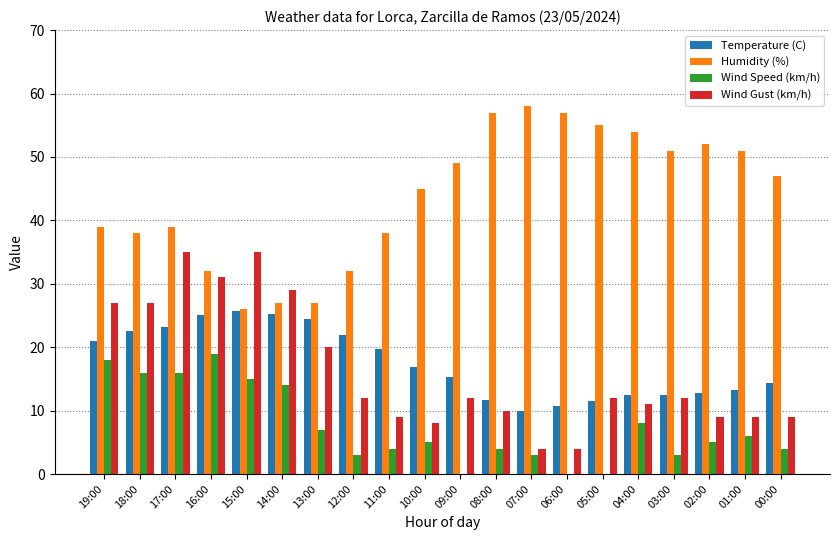

What is the maximum value for Humidity (%)?

58.0